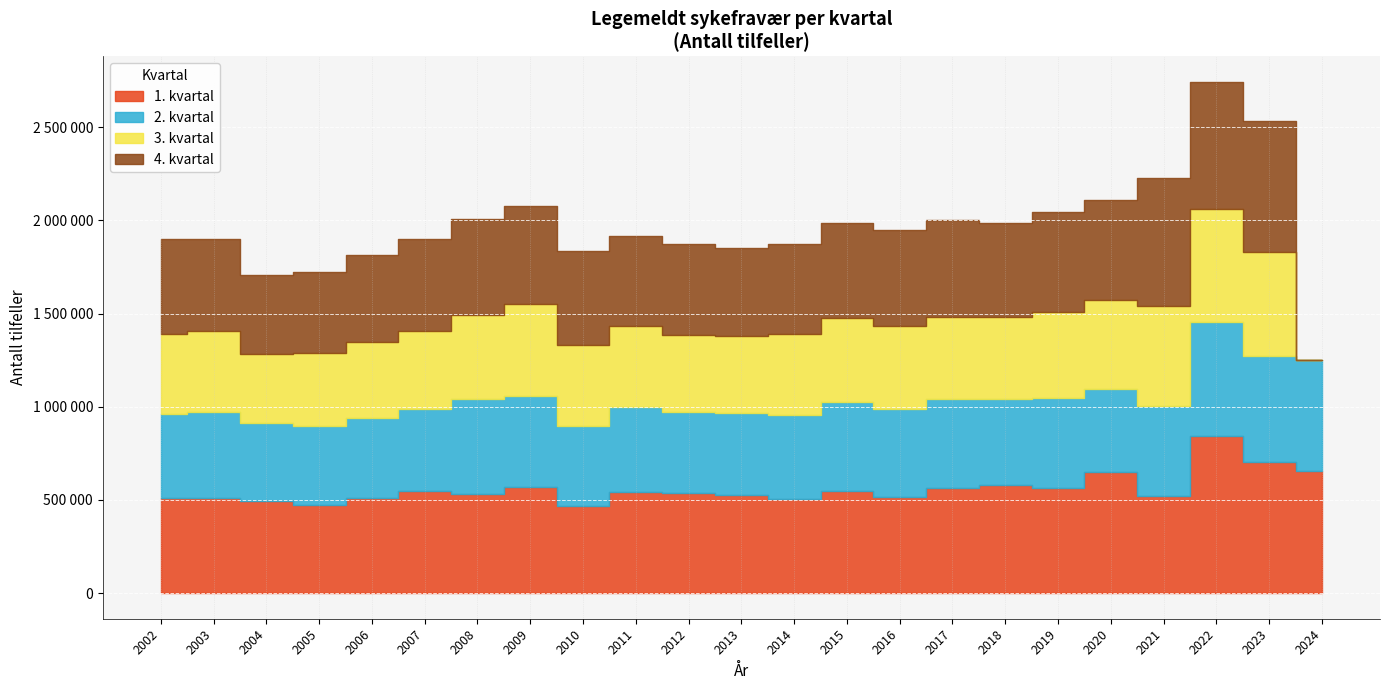

Where is 3. kvartal nearest to the value 300955?

2004